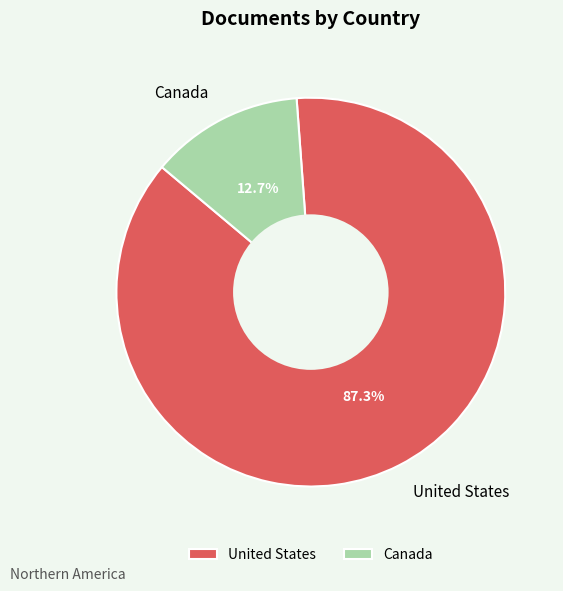

The United States slice represents 87% of the pie. True or false?

True